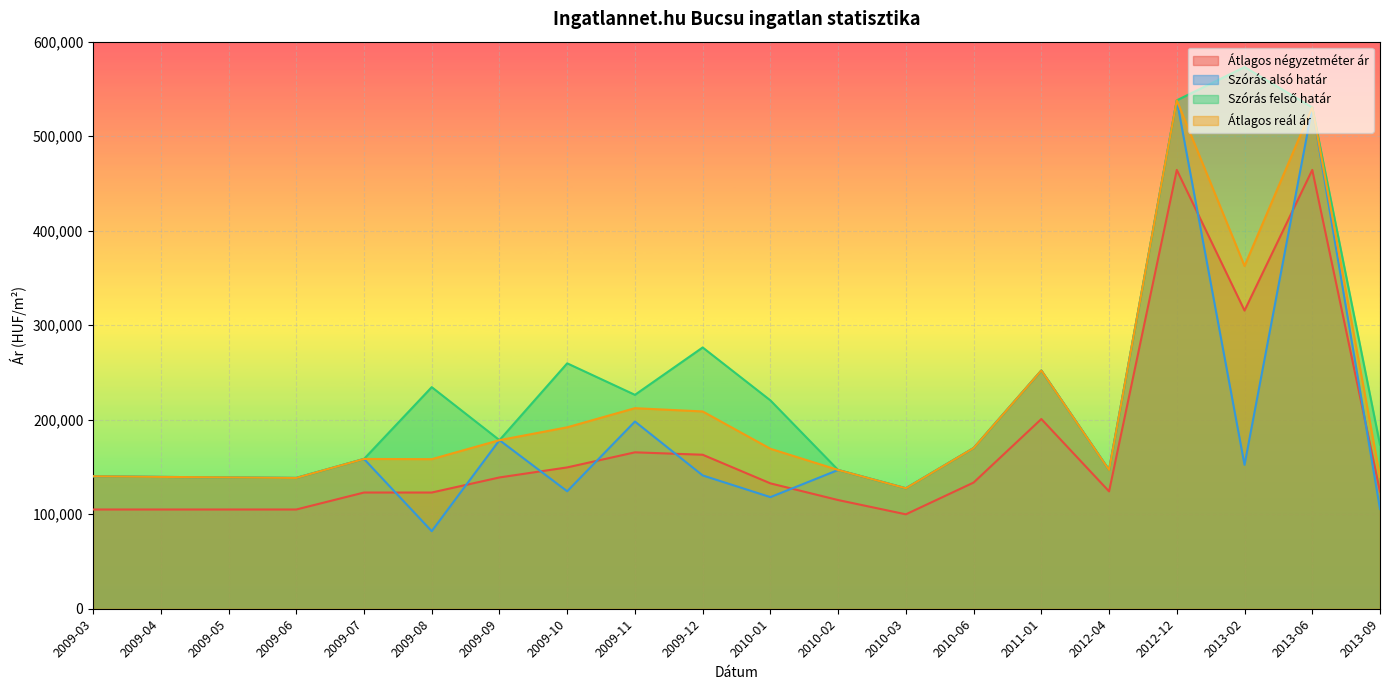

What is the difference between the highest and lowest values at 2009-03?

35158